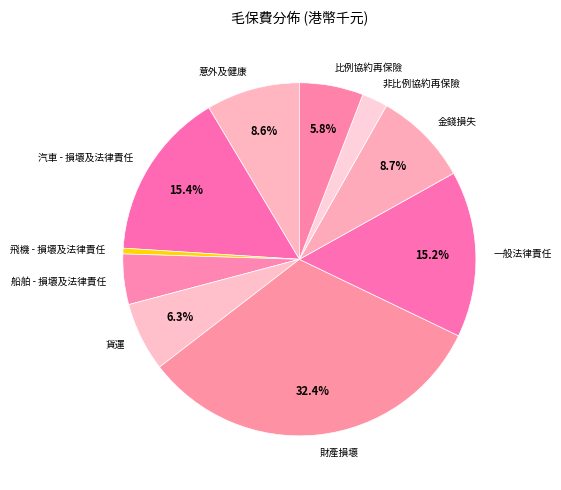

What is the smallest slice in the pie chart?

飛機 - 損壞及法律責任